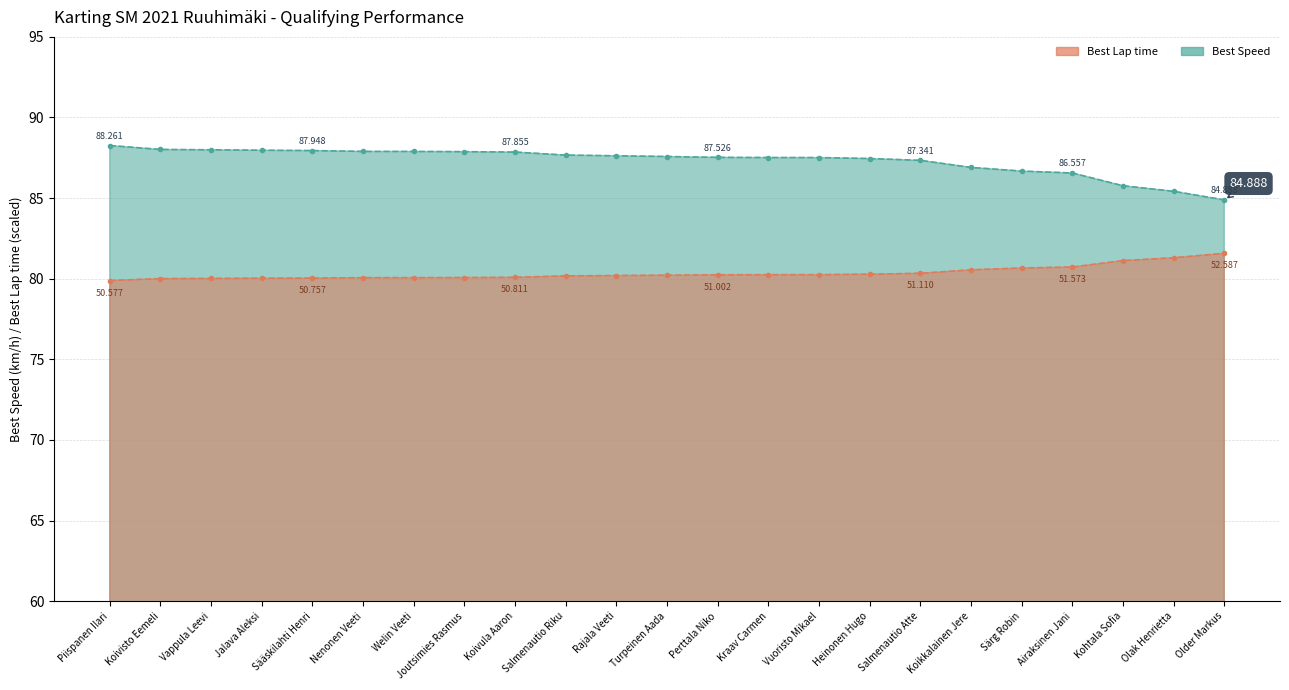

What is the spread (max minus min) of values at Jalava Aleksi?

7.9